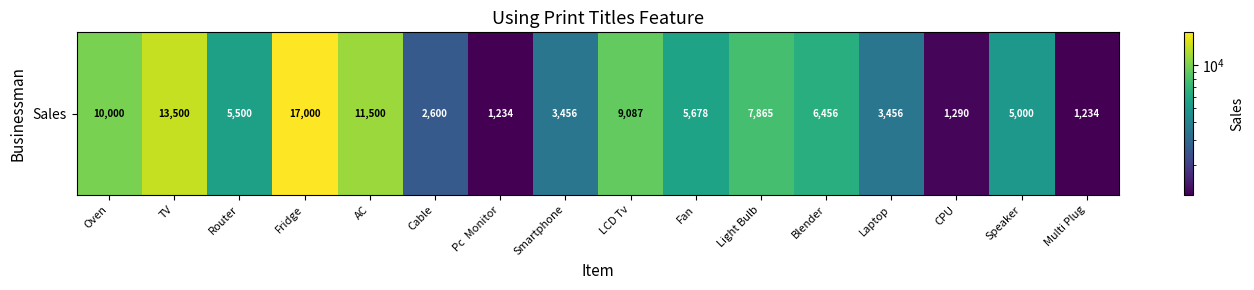

How many data points are above 5678?

7